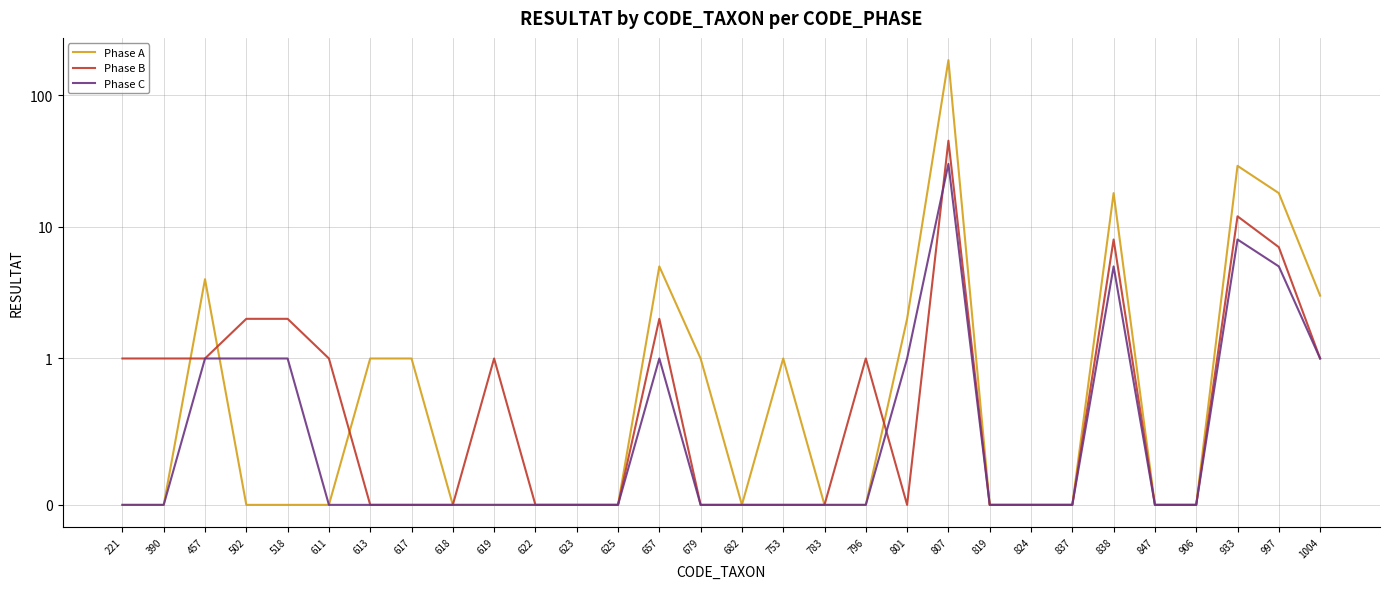

What is the sum of the Phase B values at 1004 and 997?

8